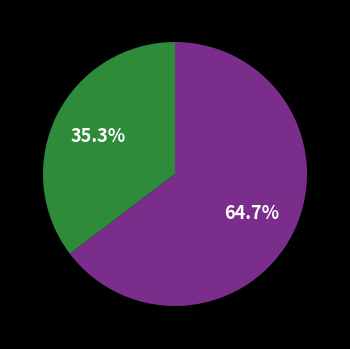

Does any single category account for the majority?

Yes